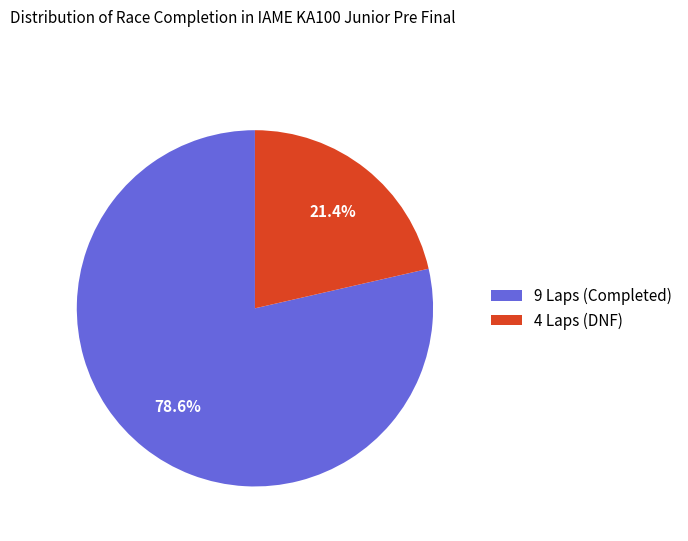

How many slices are in this pie chart?

2